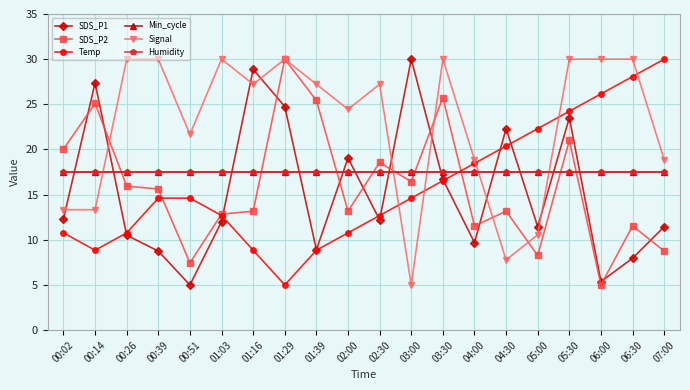

Where do Min_cycle and SDS_P2 first cross each other?

00:14 and 00:26